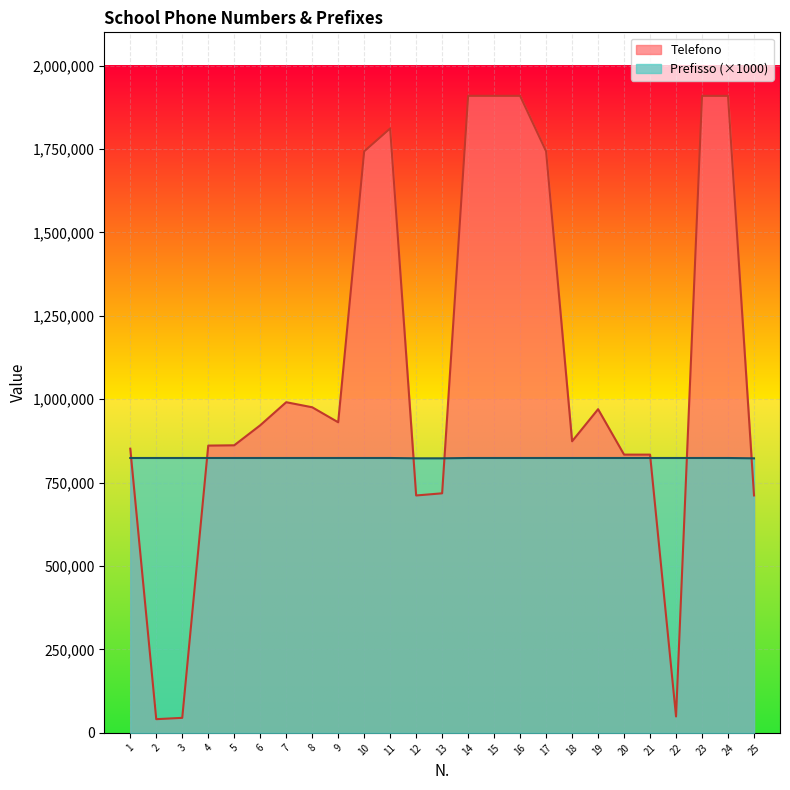

Where is Prefisso nearest to the value 823500?

1